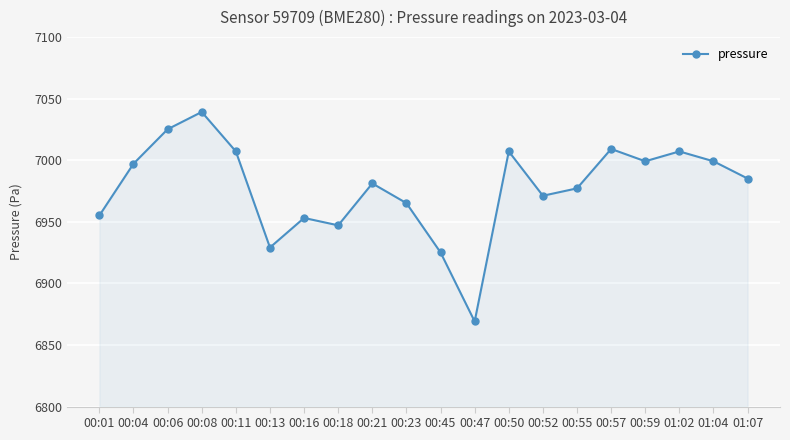

What is the value of the 14th point from the left?

6971.2